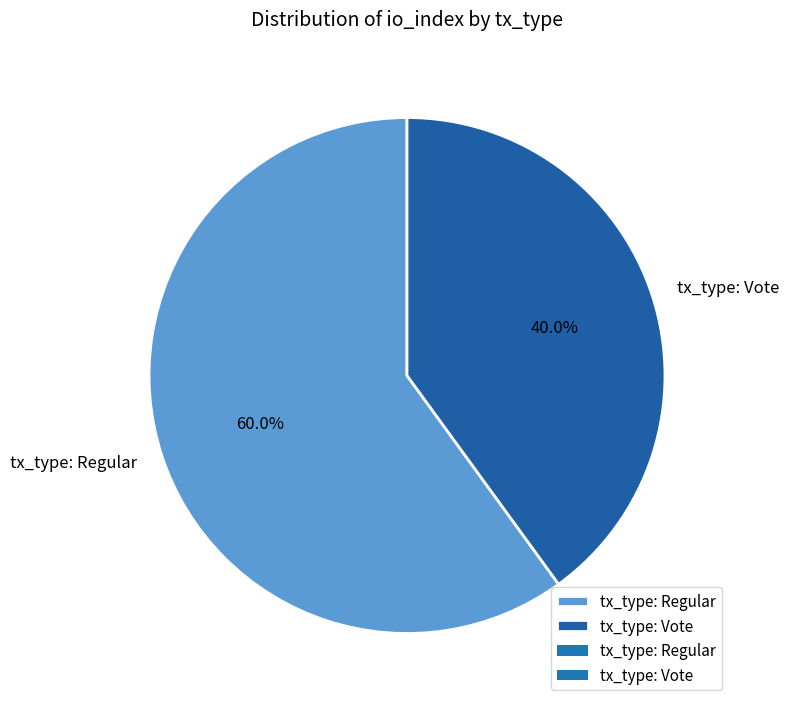

Approximately how many times larger is the value at tx_type: Regular compared to tx_type: Vote?

1.5